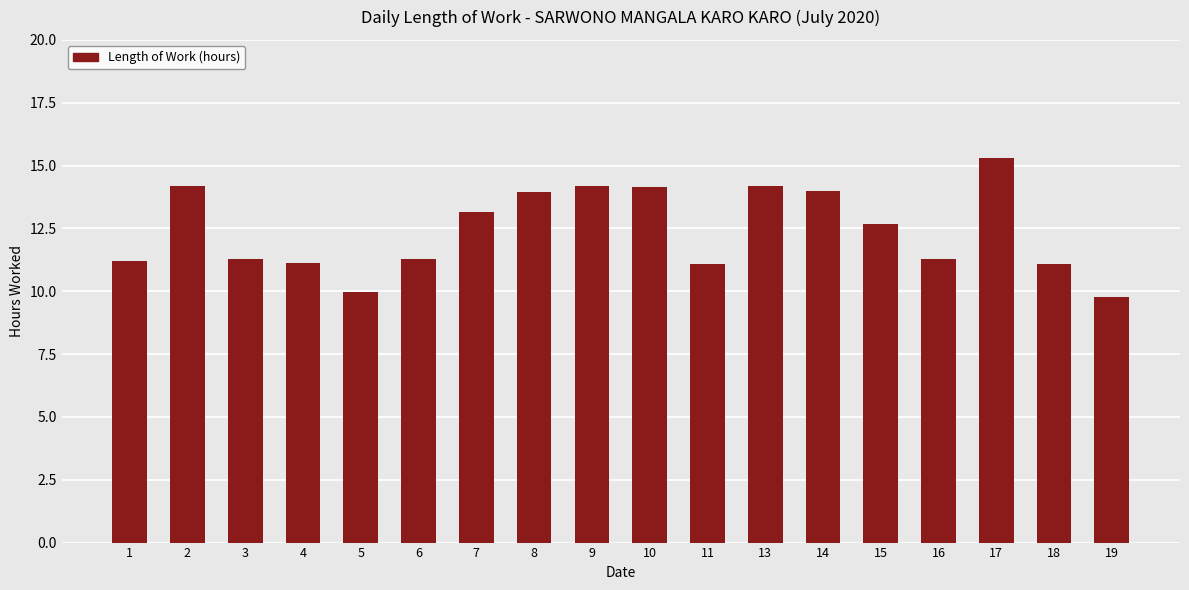

The chart shows a value of 3.2 at 14. True or false?

False